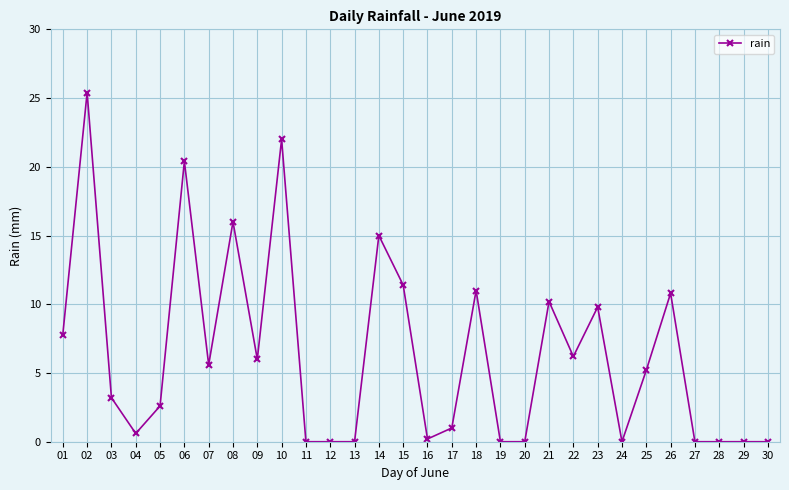

Reading left to right, transcribe all the data shown in this chart.

7.8	25.4	3.2	0.6	2.6	20.4	5.6	16.0	6.0	22.0	0.0	0.0	0.0	15.0	11.4	0.2	1.0	11.0	0.0	0.0	10.2	6.2	9.8	0.0	5.2	10.8	0.0	0.0	0.0	0.0